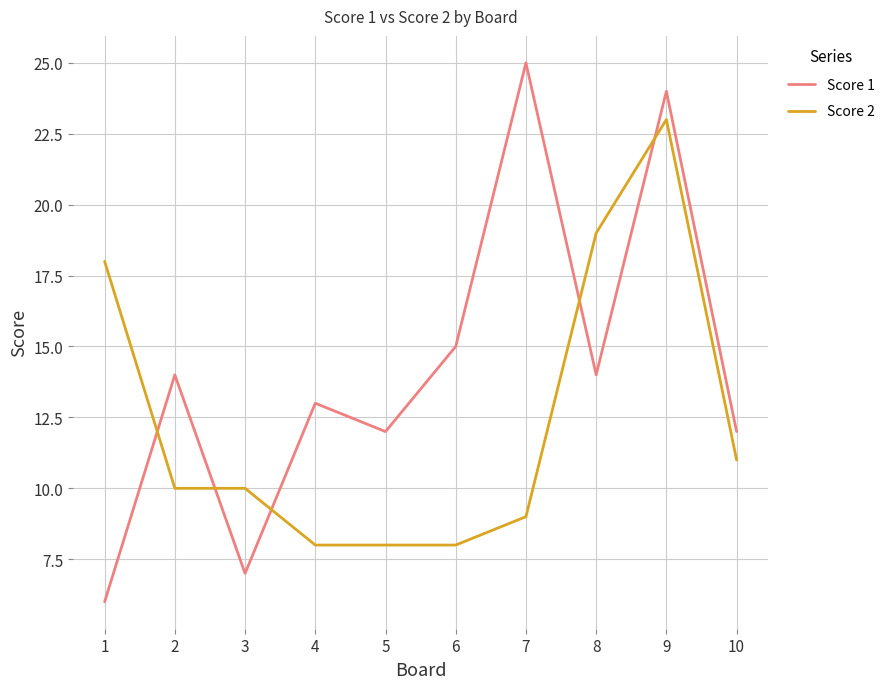

What is the average value of the Score 2 series?

12